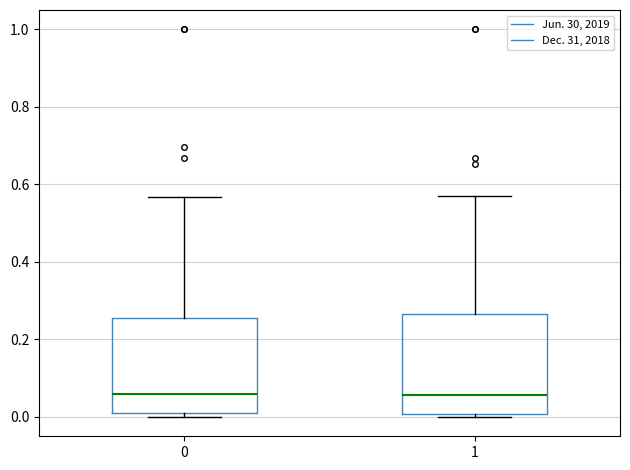

Reading left to right, transcribe this box plot: for each box, give where its median line is, the range the box spans, and where its two whiskers end, as read against the y-axis. The values are not printed on the chart, so give them approximately, as read against the axis.

0: median 0.06, box 0.02 to 0.26, whiskers 0.00 to 0.56
1: median 0.06, box 0.00 to 0.26, whiskers 0.00 (just below the box's lower edge) to 0.56